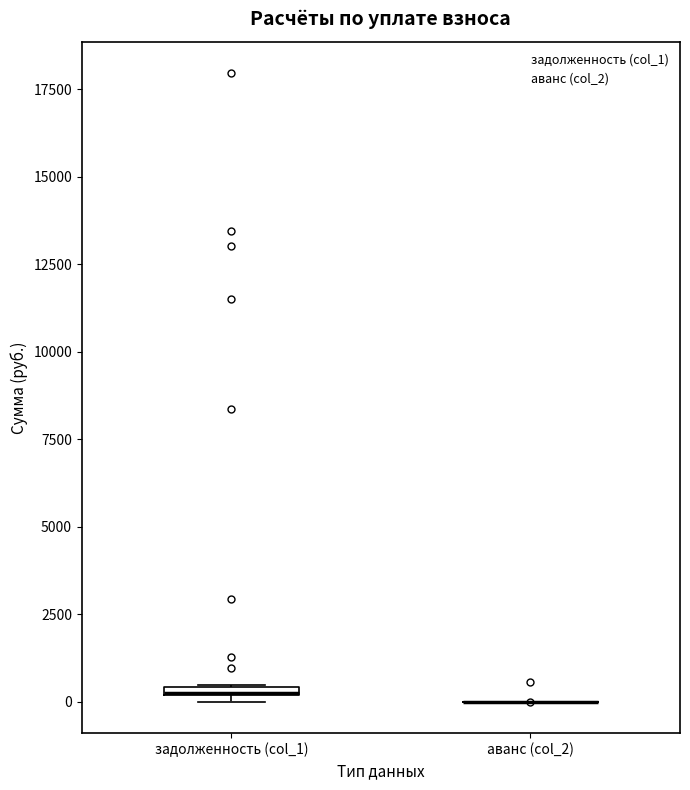

Where is the lower edge of the box for задолженность (col_1) on the y-axis? The values are not printed on the chart, so give them approximately, as read against the axis.

0